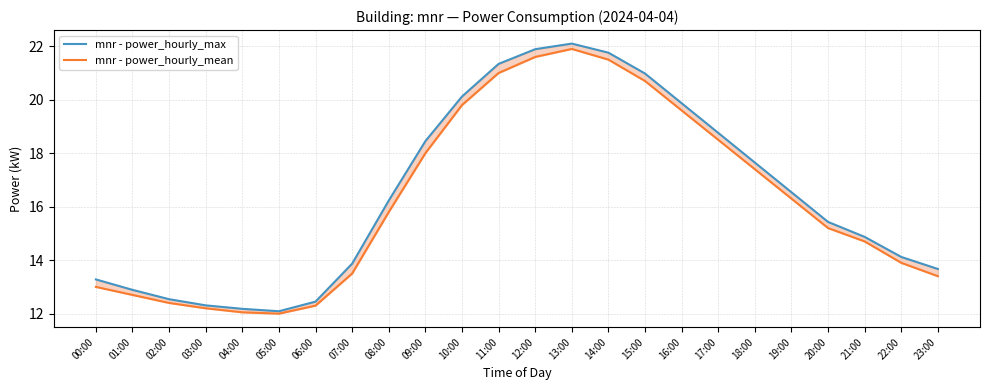

What value does the mnr - power_hourly_mean series have at 05:00?

12.0